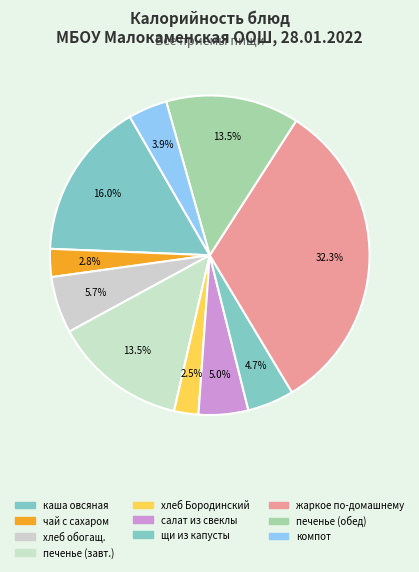

Count the number of slices in the pie.

10